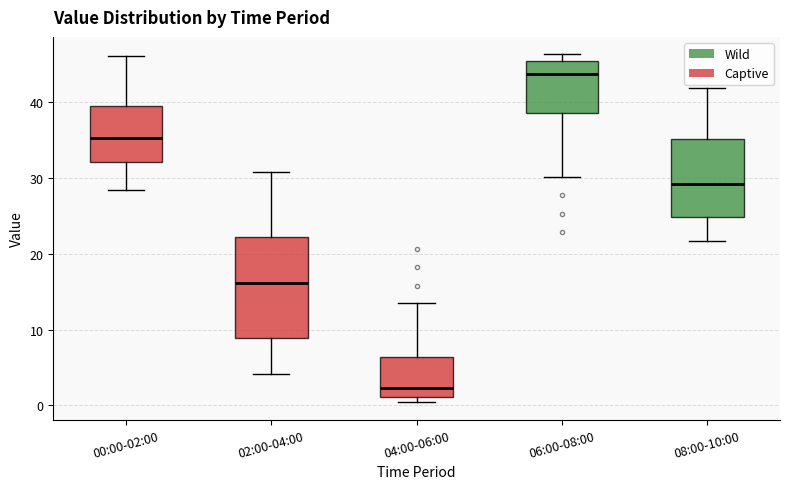

Reading left to right, read every box against the y-axis: the position of its median line, the range the box covers, and the ends of its whiskers. The values are not printed on the chart, so give them approximately, as read against the axis.

00:00-02:00: median 35, box 32 to 40, whiskers 28 to 46
02:00-04:00: median 16, box 9 to 22, whiskers 4 to 31
04:00-06:00: median 2, box 1 to 6, whiskers 0 to 14
06:00-08:00: median 44, box 39 to 45, whiskers 30 to 46
08:00-10:00: median 29, box 25 to 35, whiskers 22 to 42